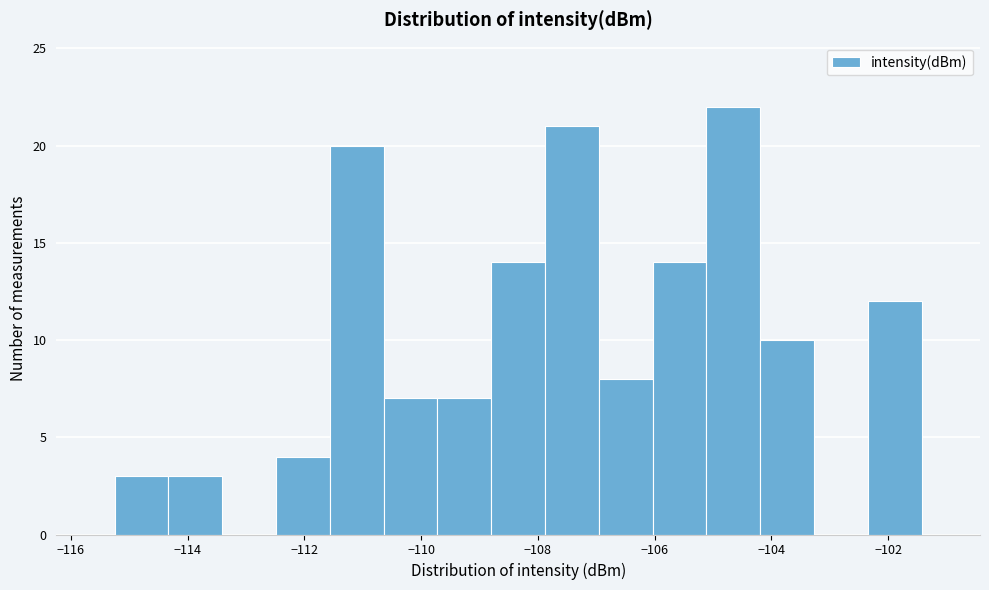

Reading left to right, list every bar in this chart as the range it spans on the x-axis followed by its height. Neither the bar edges nor the heights are printed on the chart, so give them approximately, as read against the axes.

-115.2 to -114.4: 3
-114.4 to -113.4: 3
-113.4 to -112.4: 0
-112.4 to -111.6: 4
-111.6 to -110.6: 20
-110.6 to -109.8: 7
-109.8 to -108.8: 7
-108.8 to -107.8: 14
-107.8 to -107.0: 21
-107.0 to -106.0: 8
-106.0 to -105.2: 14
-105.2 to -104.2: 22
-104.2 to -103.2: 10
-103.2 to -102.4: 0
-102.4 to -101.4: 12